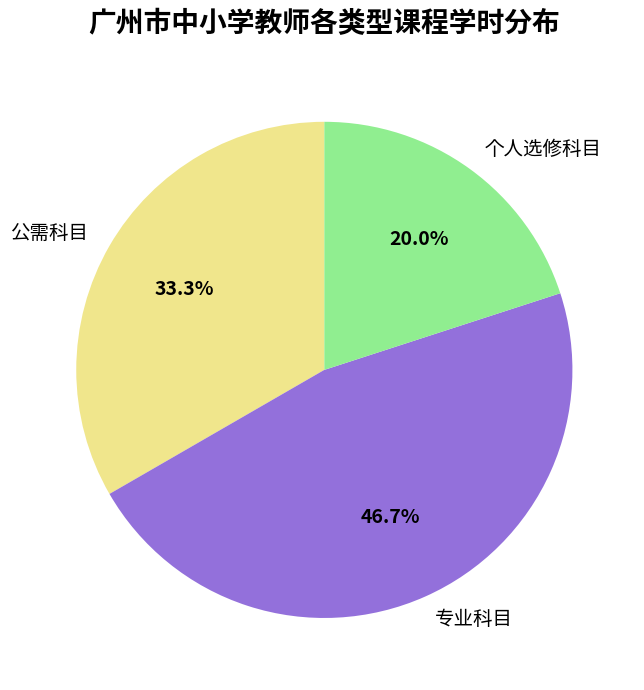

How many slices are in this pie chart?

3